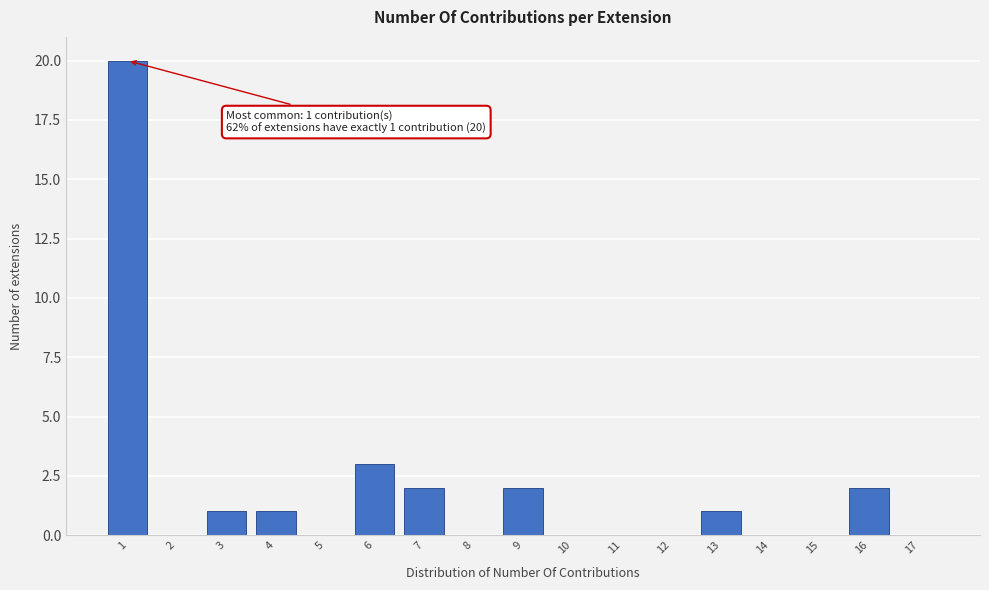

Which range on the x-axis has the tallest bar?

0.5 to 1.5